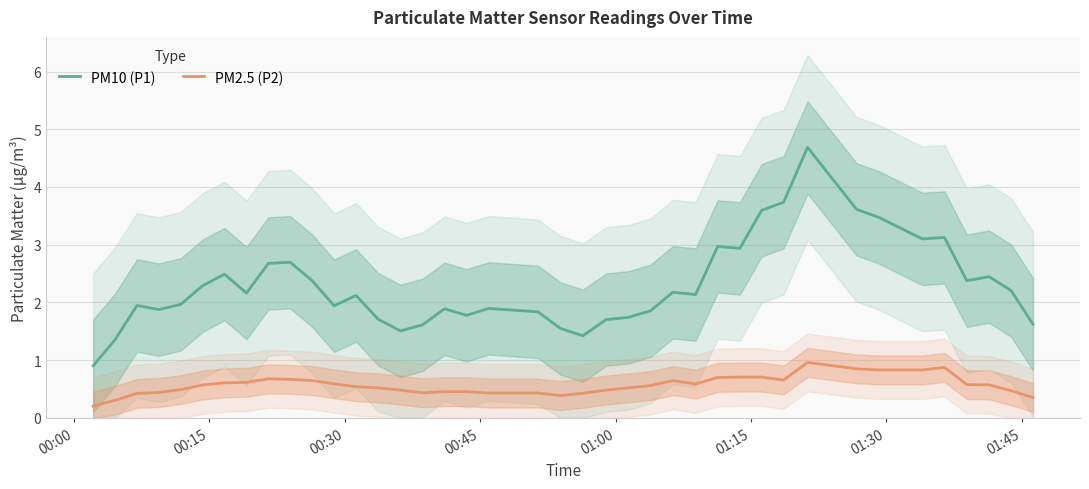

Rank the series by their average value, from highest to lowest.

PM10 (P1), PM2.5 (P2)